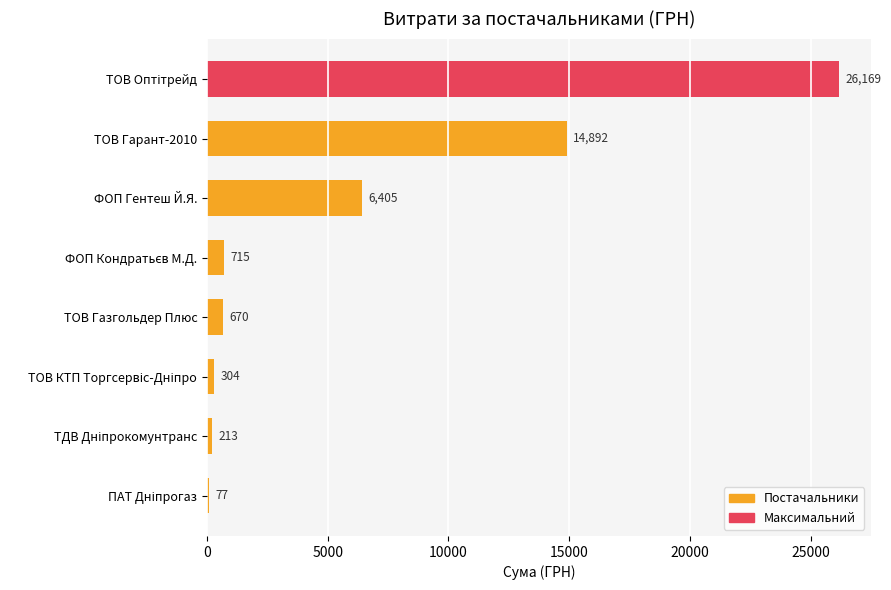

What is the maximum value shown in the chart?

26169.0